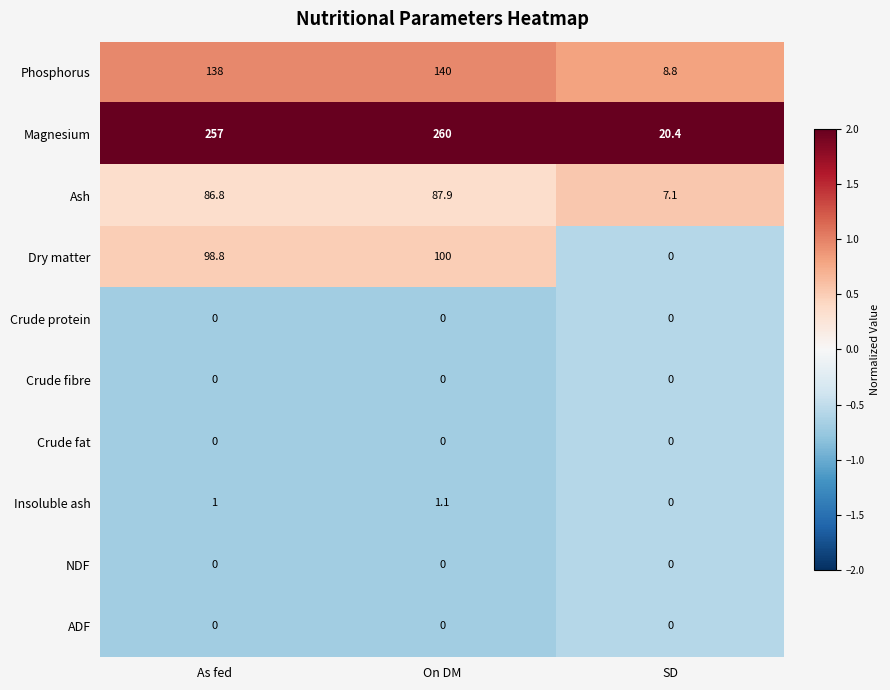

Is it true that Insoluble ash equals 0.0 at SD?

True